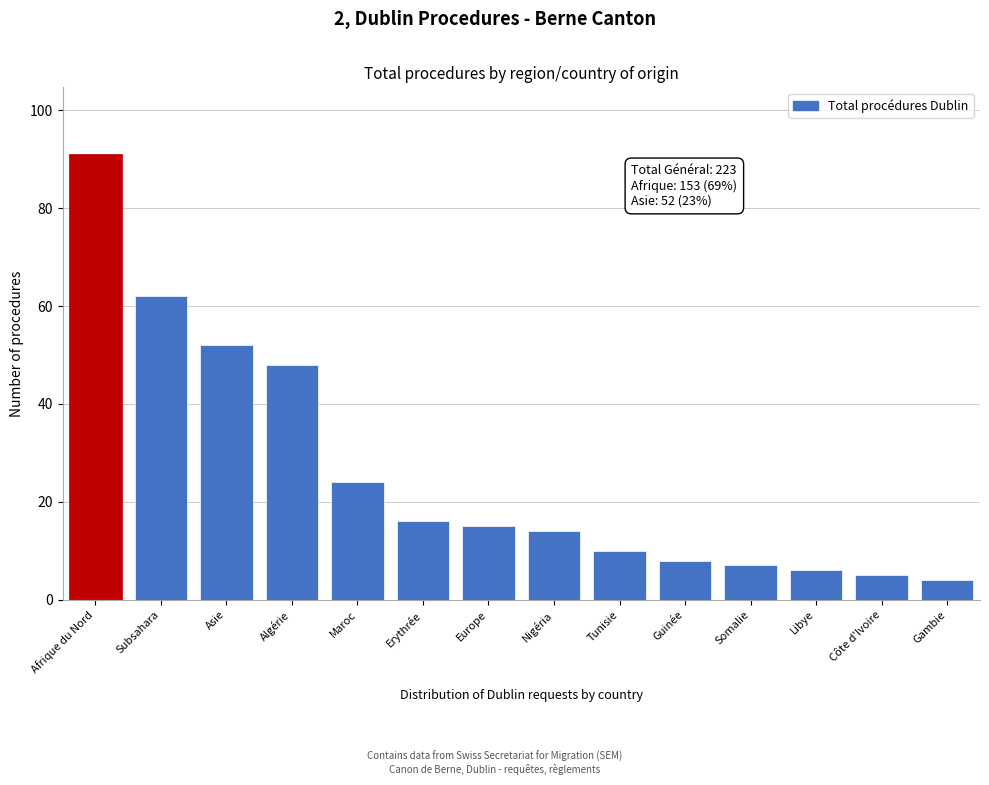

Reading left to right, extract all data points from this chart.

Afrique du Nord=91	Subsahara=62	Asie=52	Algérie=48	Maroc=24	Erythrée=16	Europe=15	Nigéria=14	Tunisie=10	Guinée=8	Somalie=7	Libye=6	Côte d'Ivoire=5	Gambie=4